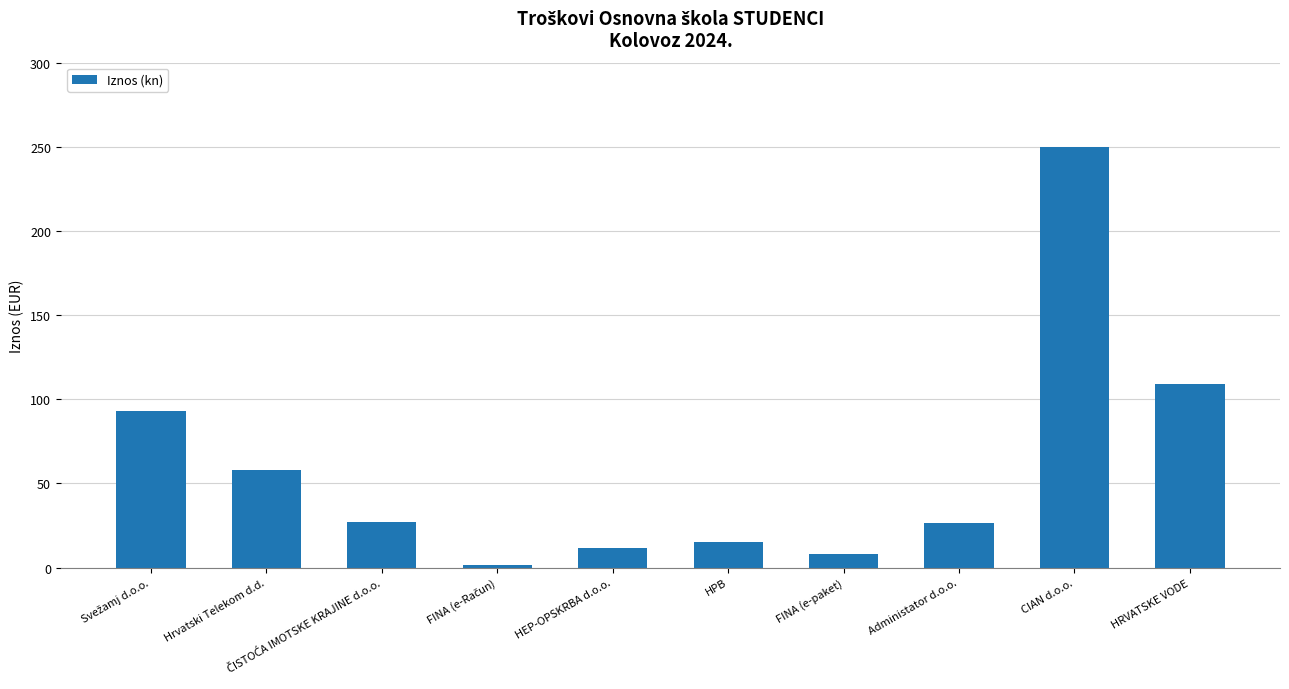

What is the label of the 10th bar from the left?

HRVATSKE VODE